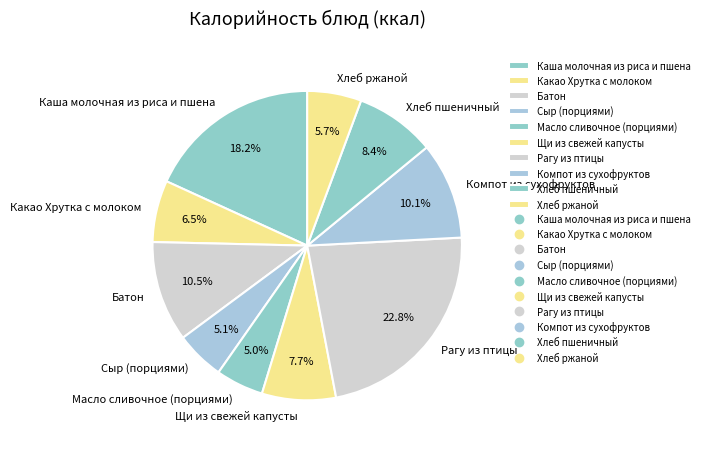

The Рагу из птицы slice represents 14% of the pie. True or false?

False